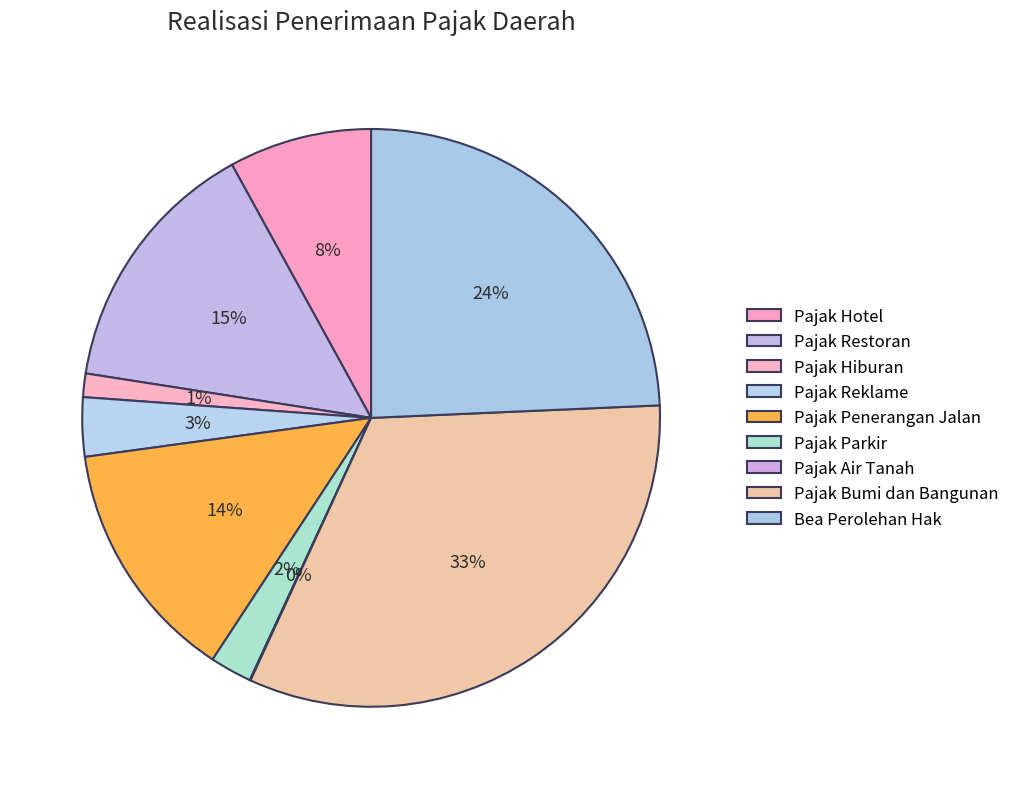

True or false: Pajak Restoran accounts for 26% of the total.

False